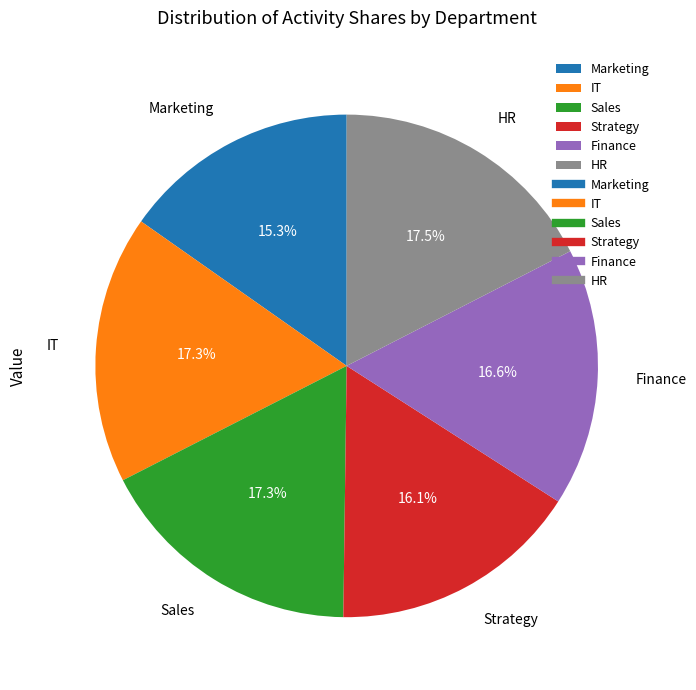

Which category has the smallest portion of the pie?

Marketing